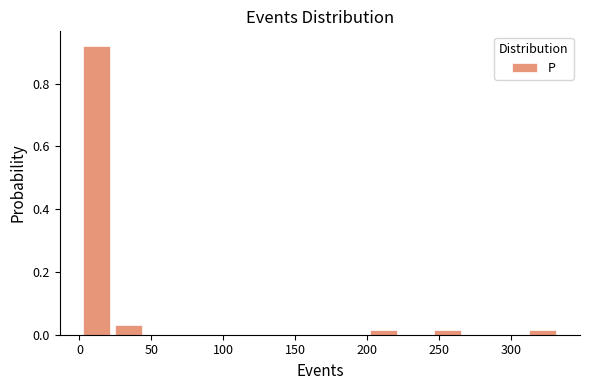

How tall is the bar that spans 25 to 45 on the x-axis? Neither the bar edges nor the heights are printed on the chart, so give them approximately, as read against the axes.

0.04